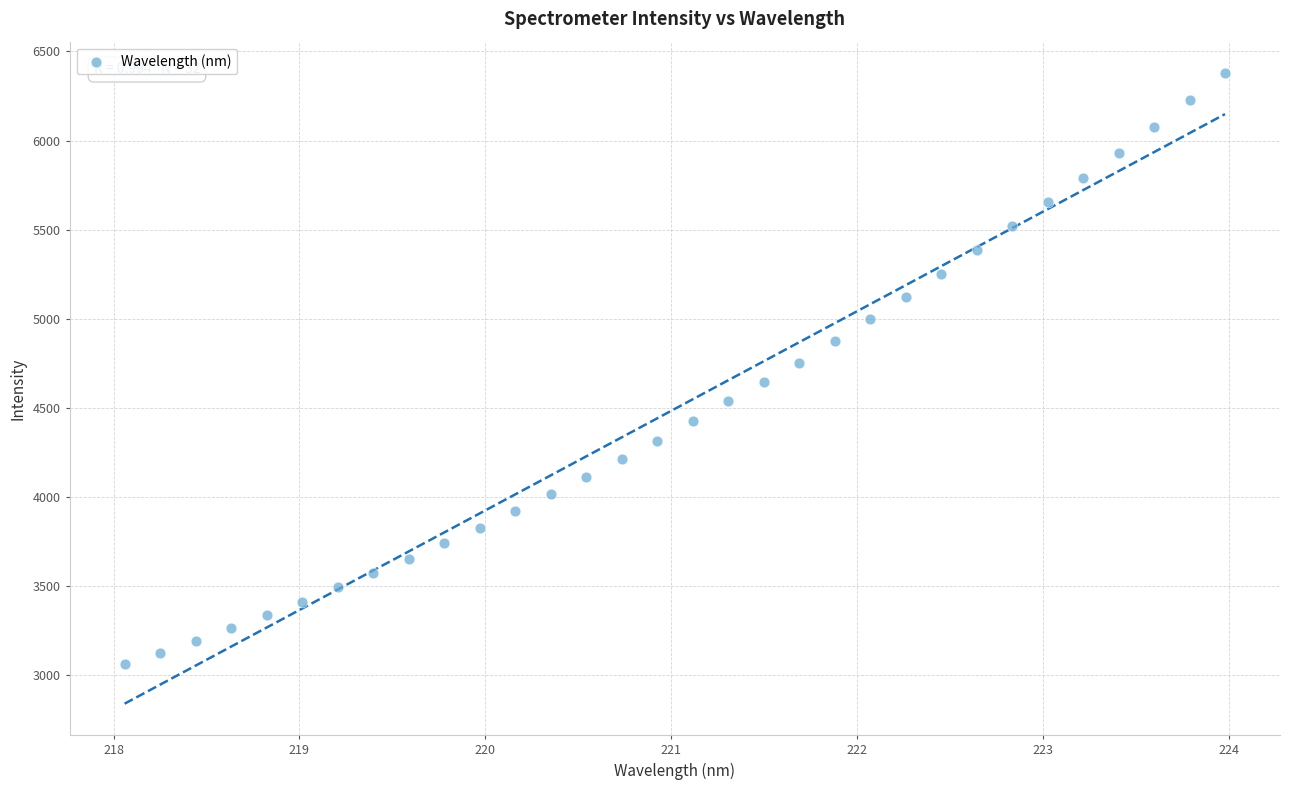

What is the range of X values (max minus min)?

5.9